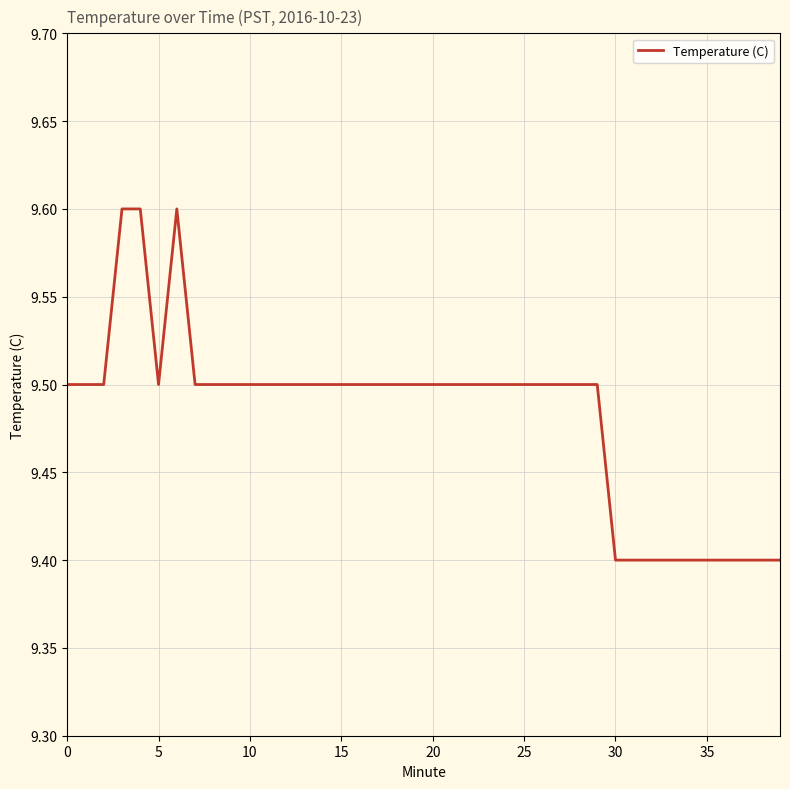

What is the smallest value displayed?

9.4